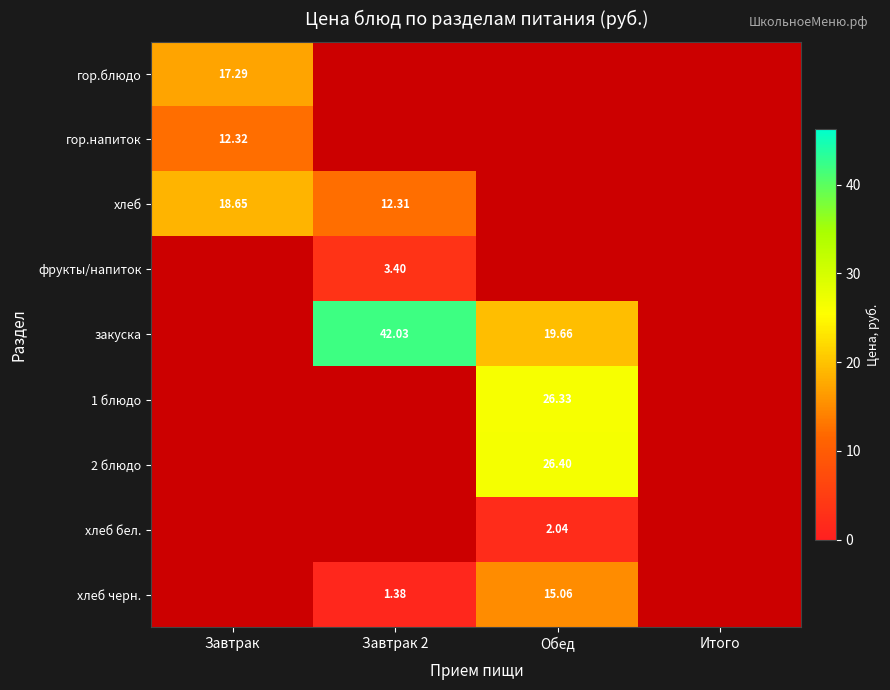

Which label corresponds to the largest value in the chart?

Завтрак 2